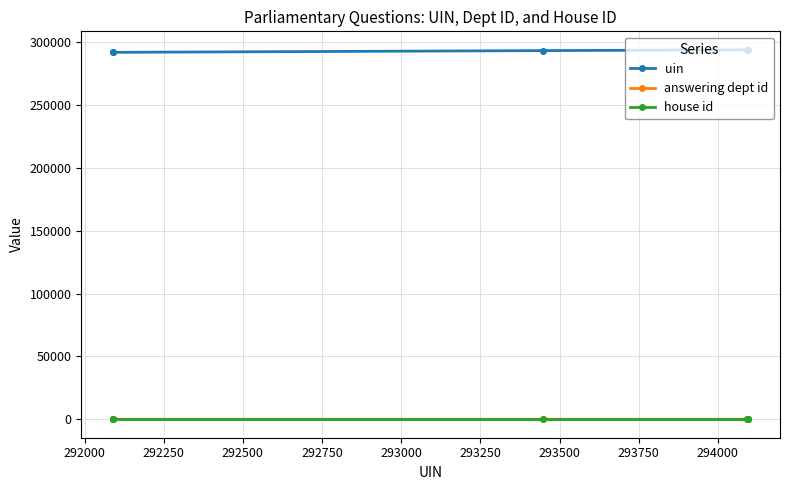

At how many categories does at least one series exceed 64019?

6